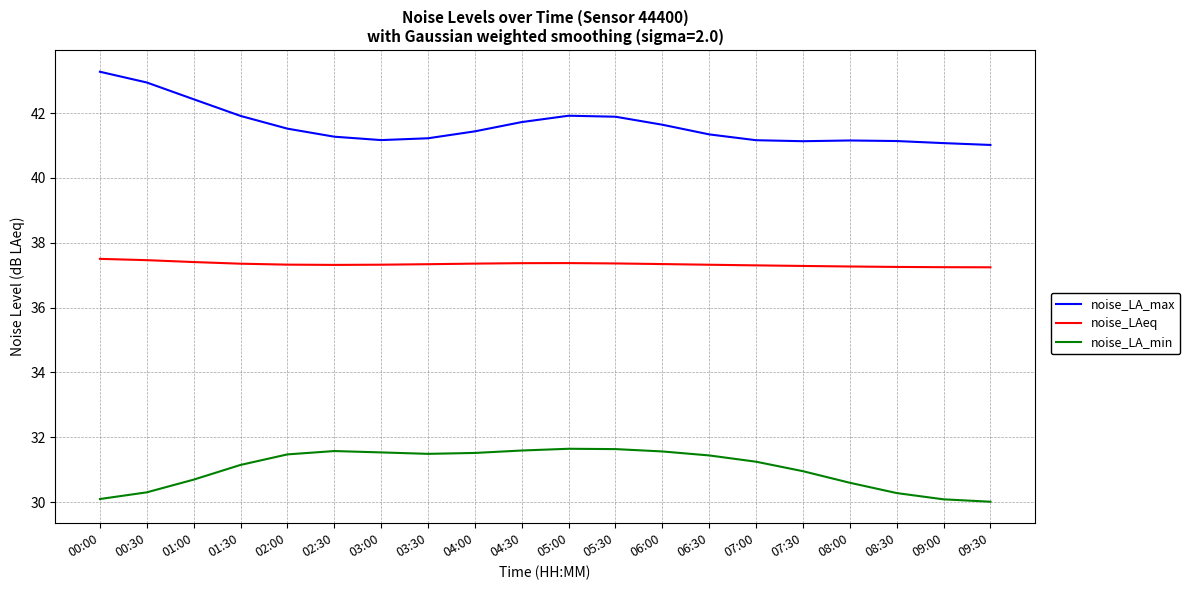

True or false: noise_LA_max has a value of 16.8 at 07:00.

False